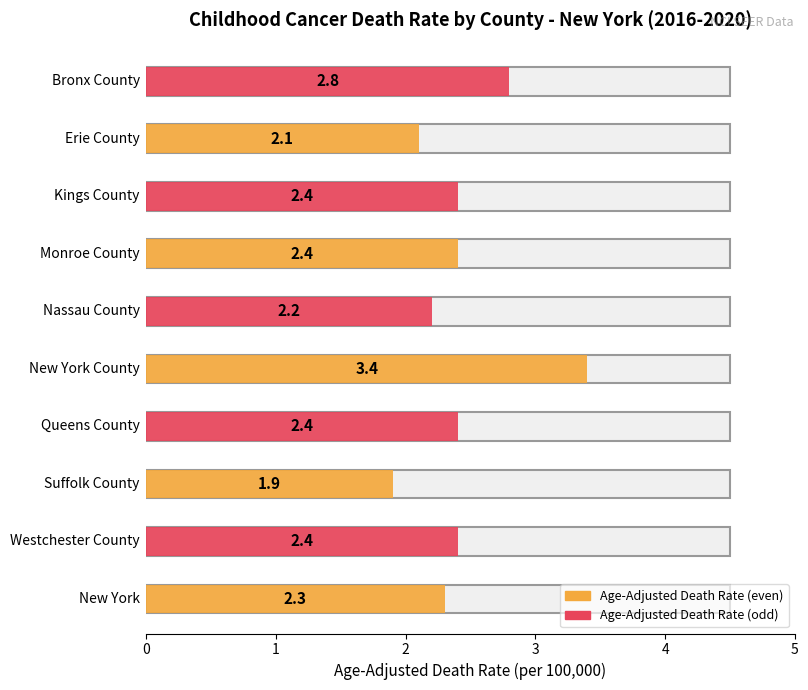

At which category is the sum across all series the highest?

New York County